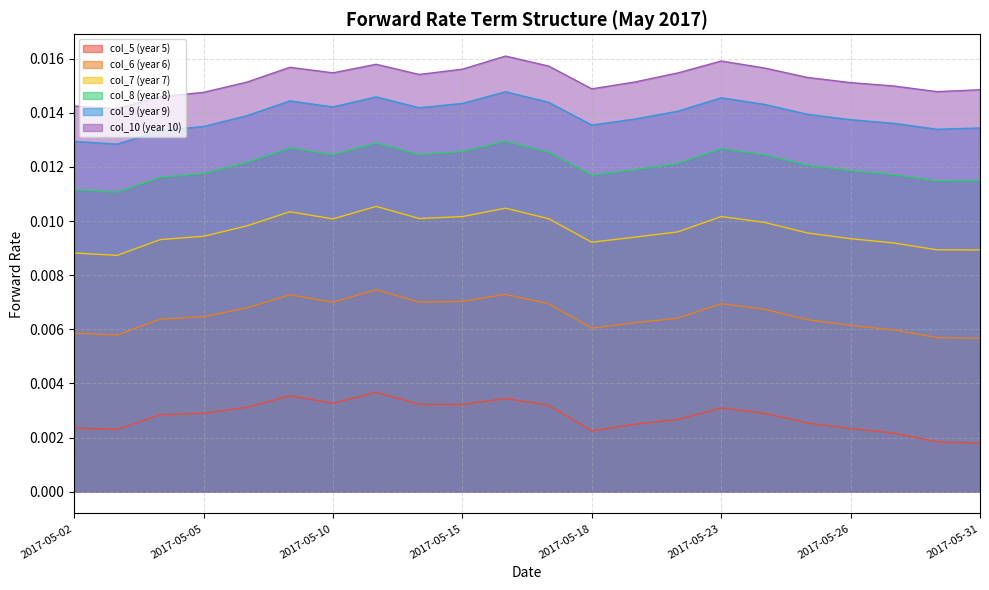

How many lines are shown in the chart?

6